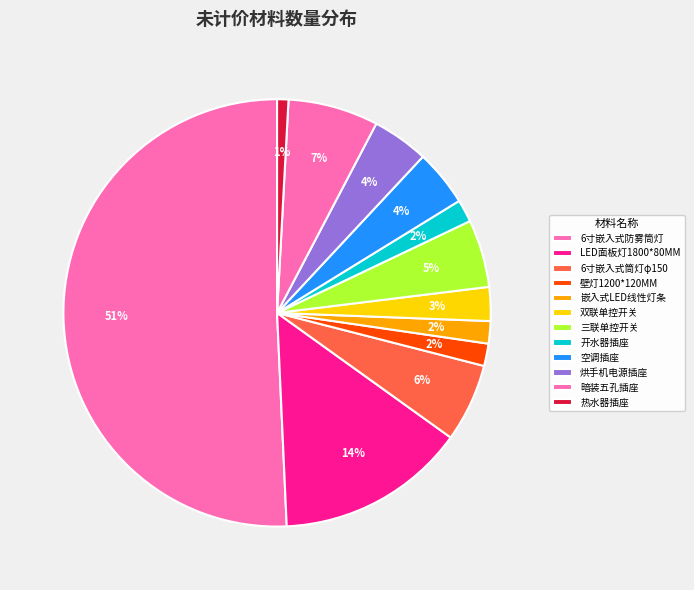

Count the number of slices in the pie.

12